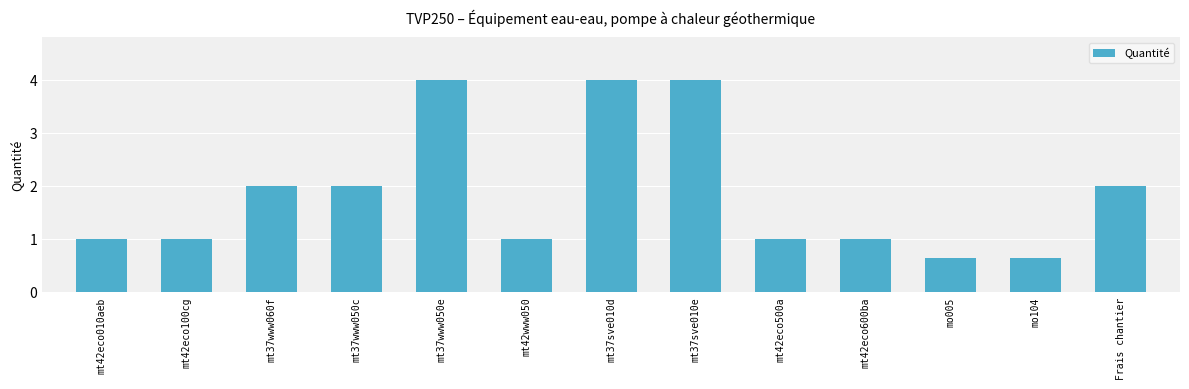

What is the smallest value displayed?

0.6